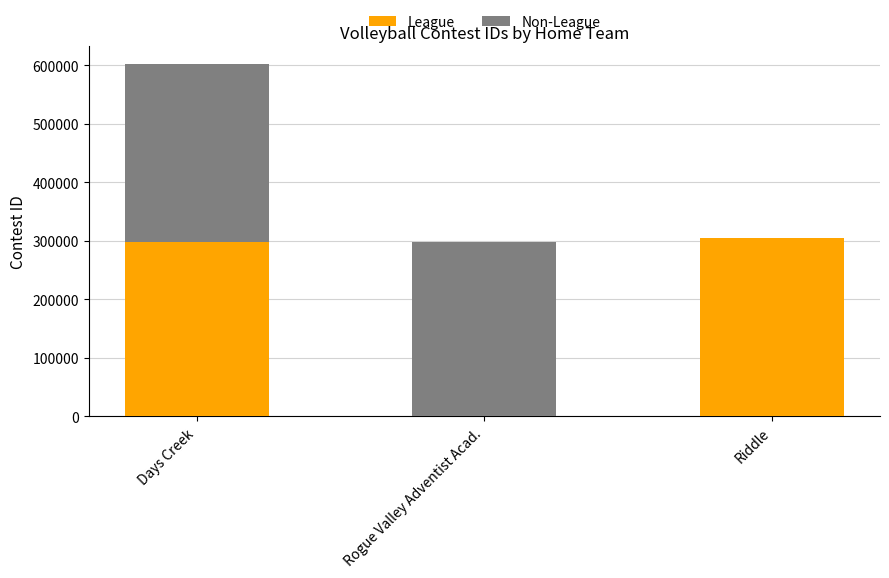

Are the bars horizontal?

No